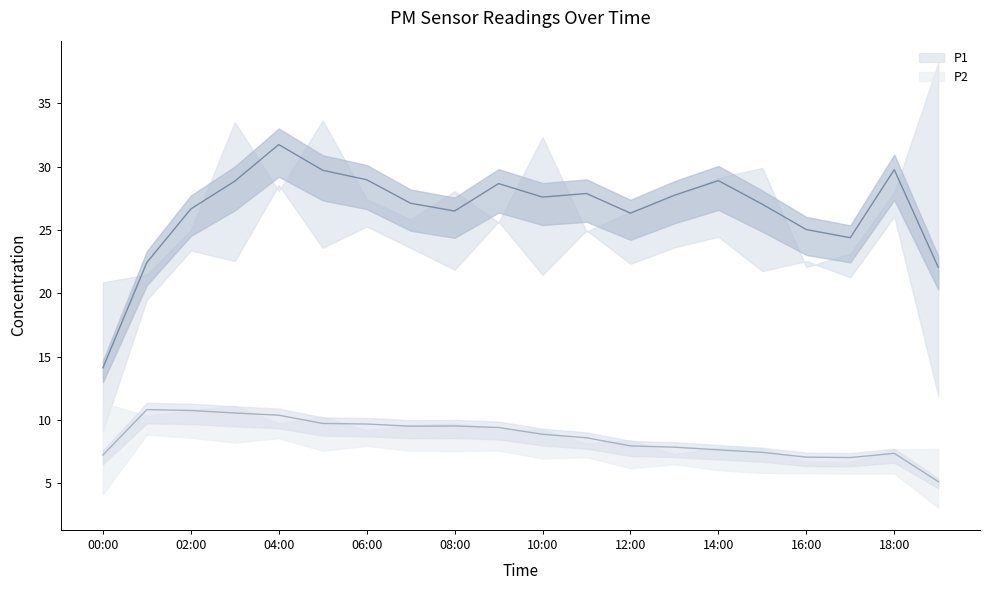

How many lines are shown in the chart?

2